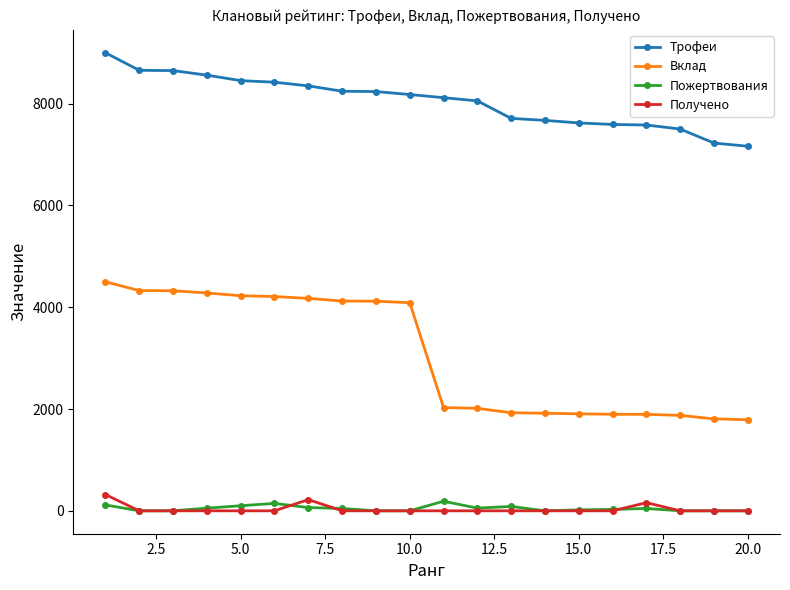

What is the highest value of the Вклад series?

4500